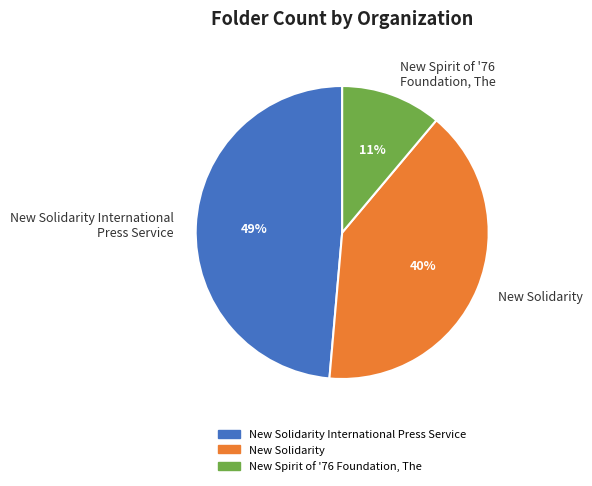

Which slice is the smallest?

New Spirit of '76 Foundation, The